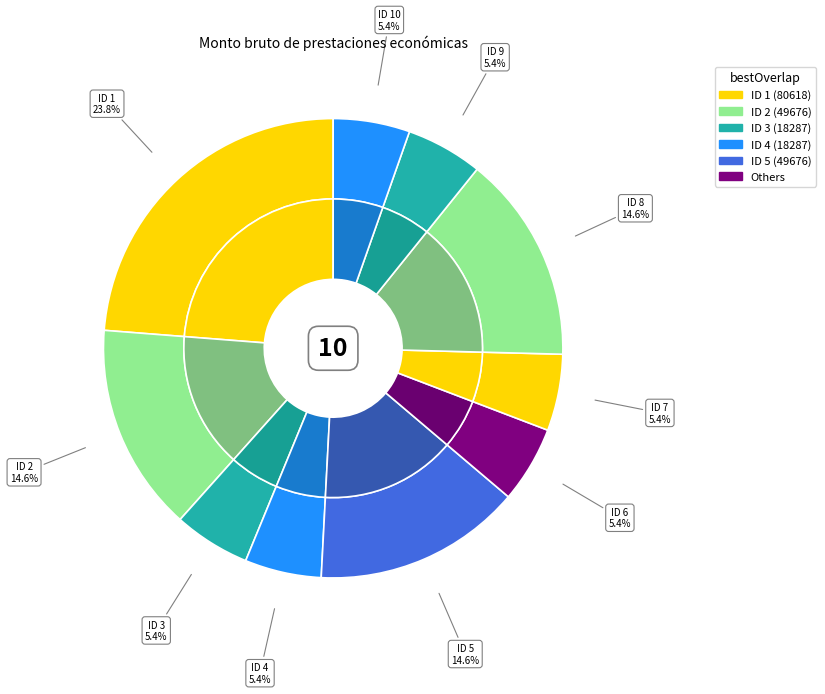

Which category has the smallest portion of the pie?

ID 3